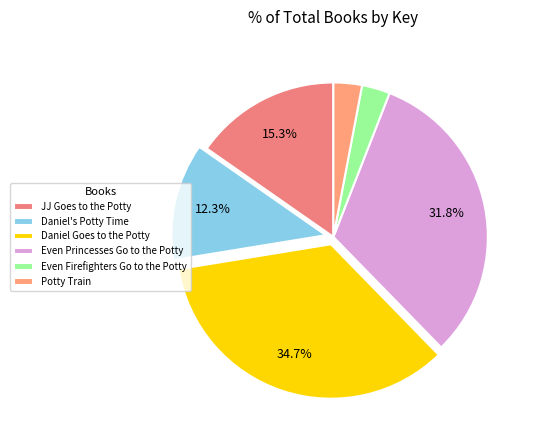

What percentage is NOT represented by Daniel's Potty Time?

87.7%